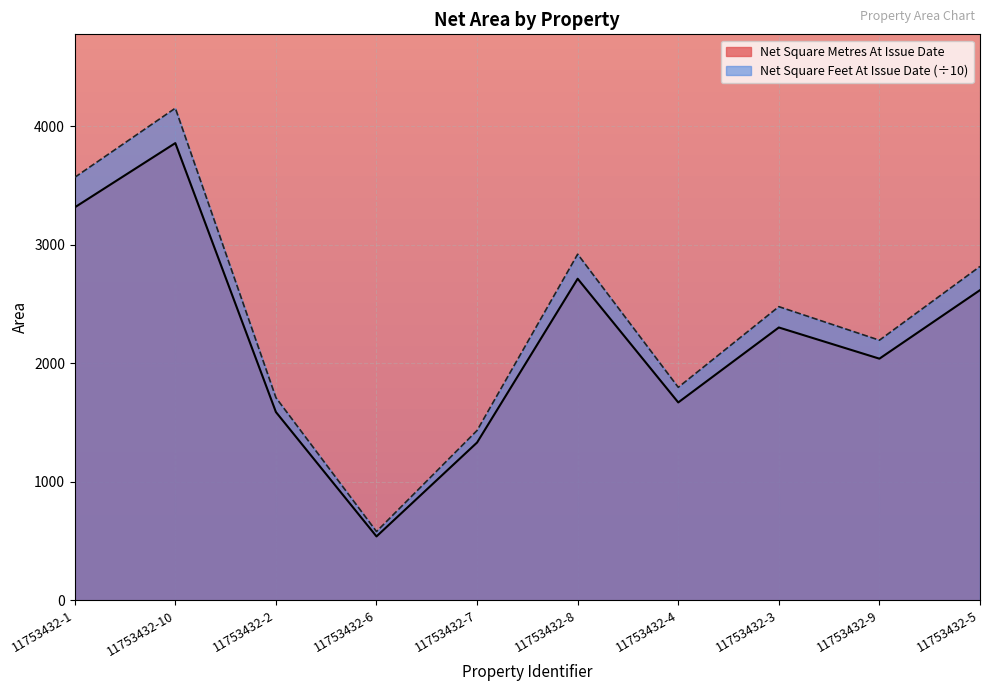

How many lines are shown in the chart?

2